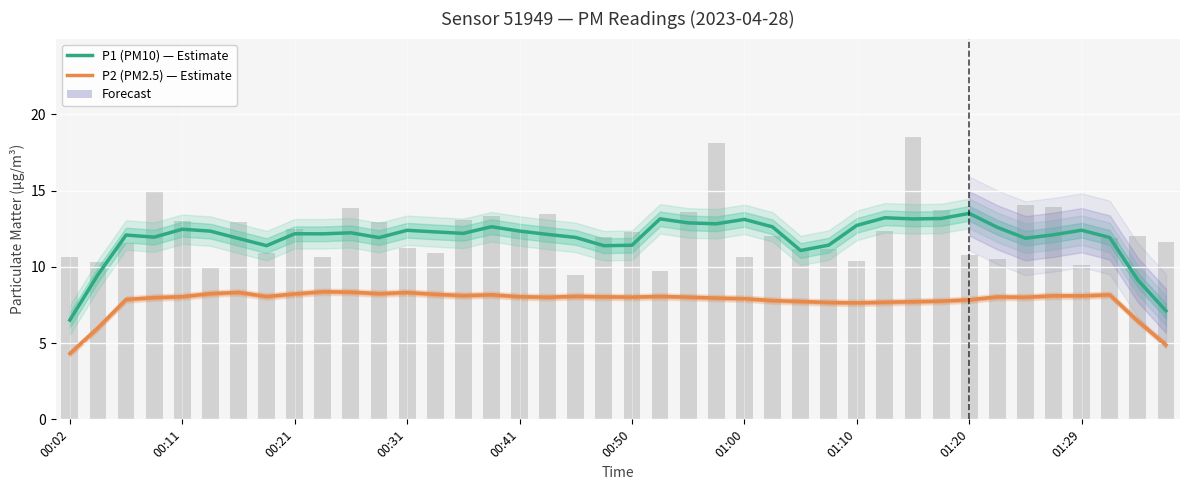

At how many categories does at least one series exceed 6?

40